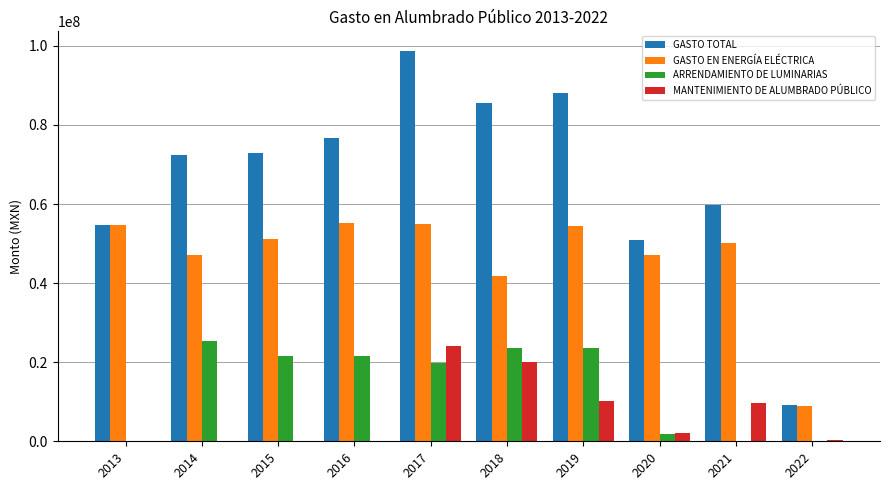

Which series has the widest spread of values?

GASTO TOTAL